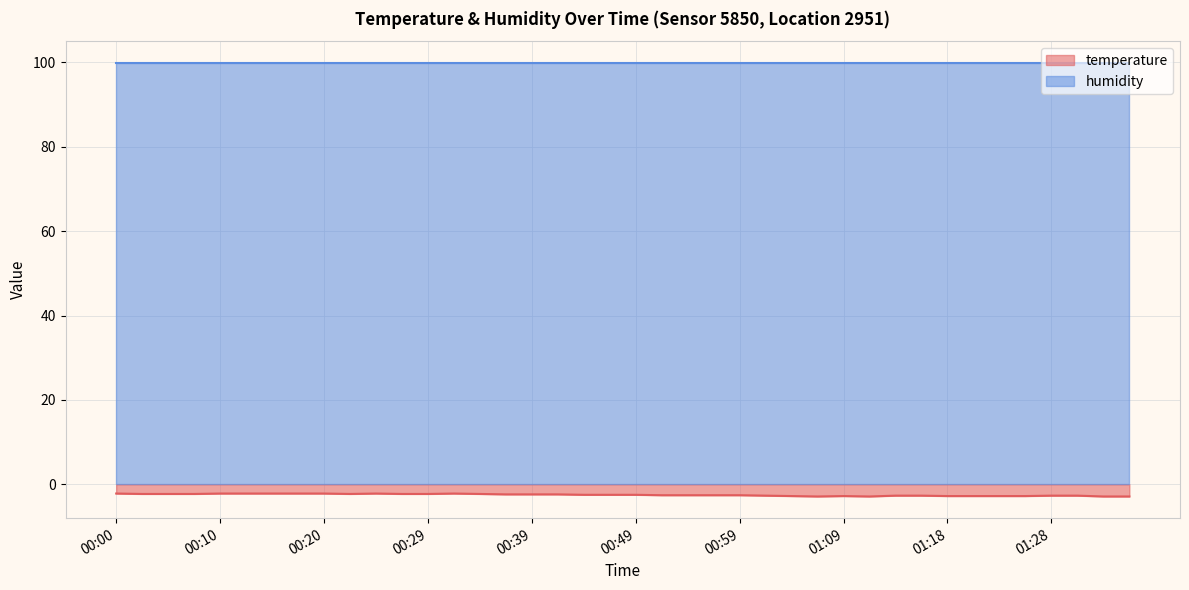

Where is the first local minimum?

00:22